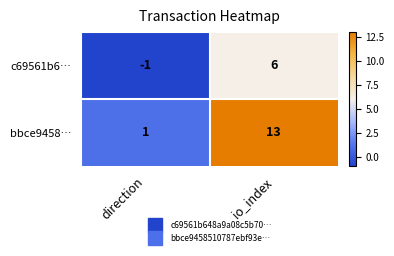

True or false: c69561b6… has a value of 9 at io_index.

False